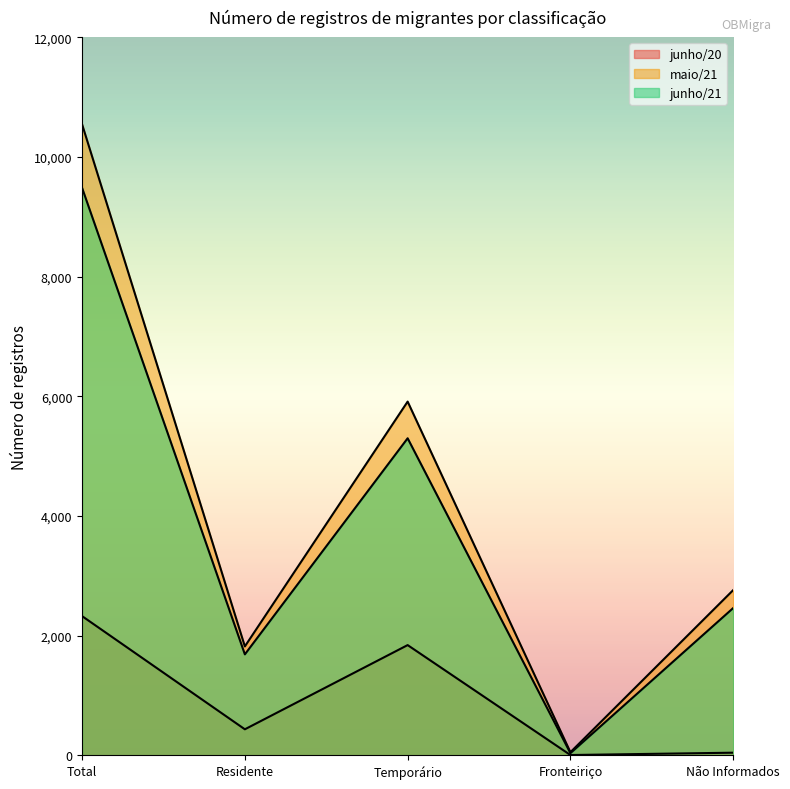

The junho/21 series shows 36 at Fronteiriço. True or false?

True